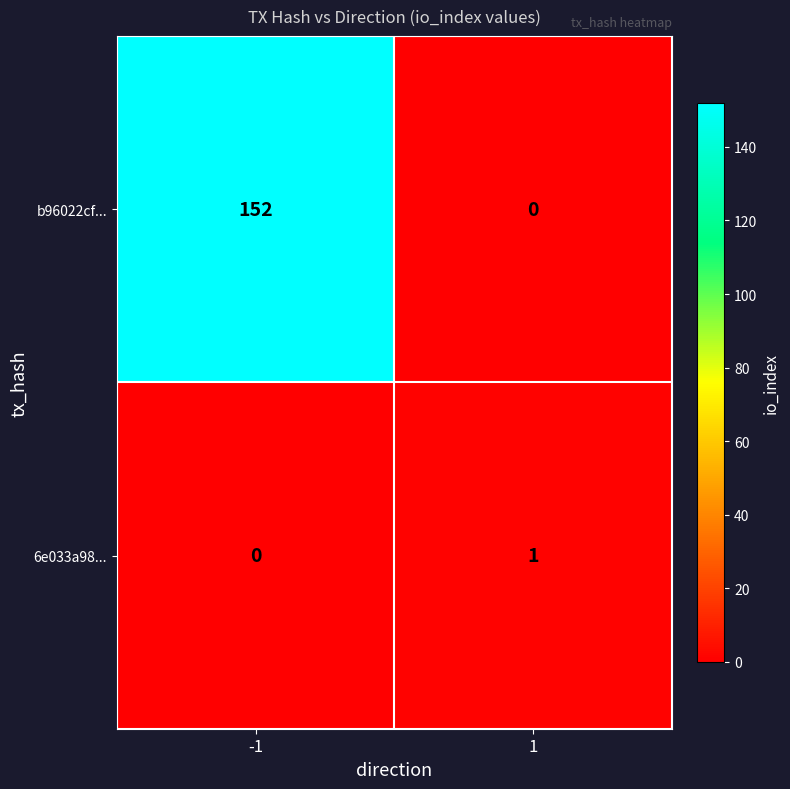

Is it true that b96022cf... equals 87 at -1?

False